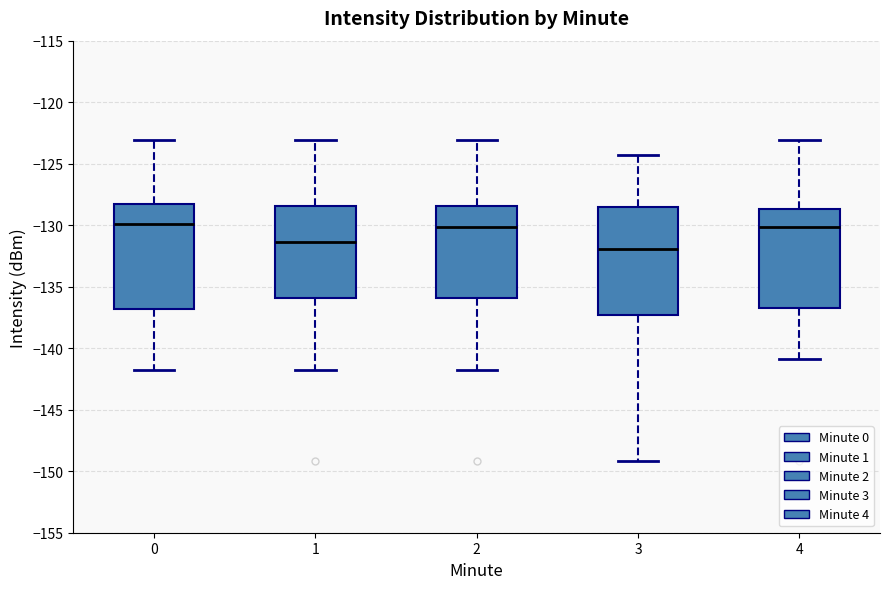

Which box's median line is the lowest?

3